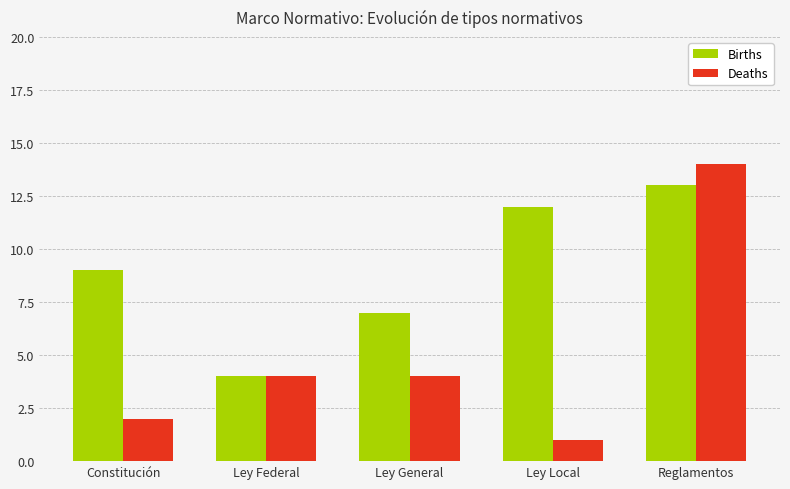

The value of Births at Reglamentos is 23. True or false?

False